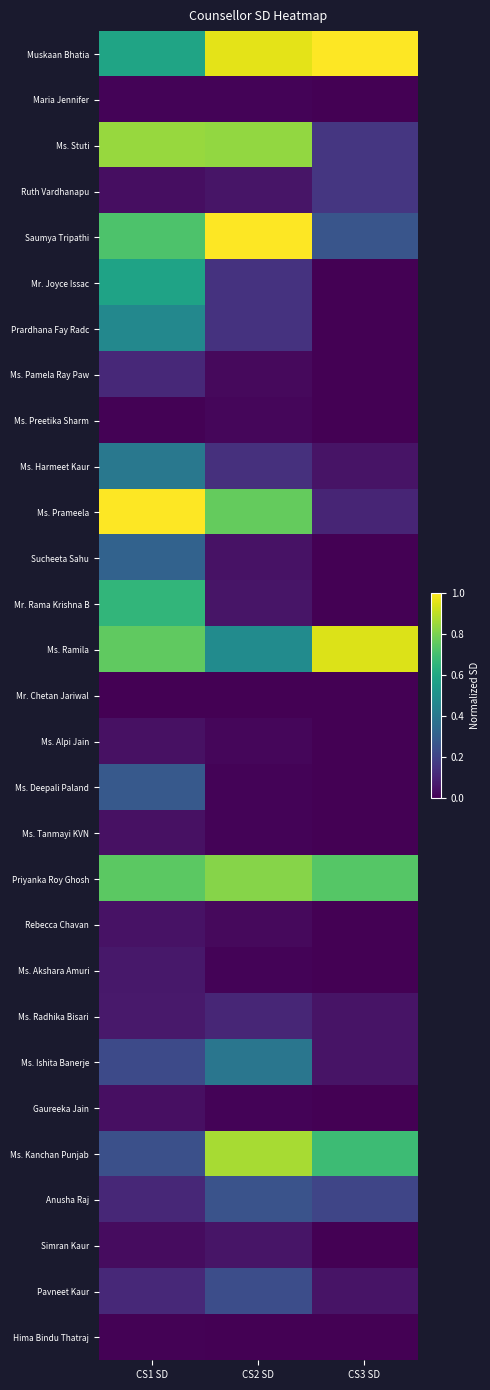

What is the total value across all series at CS2 SD?

7.5